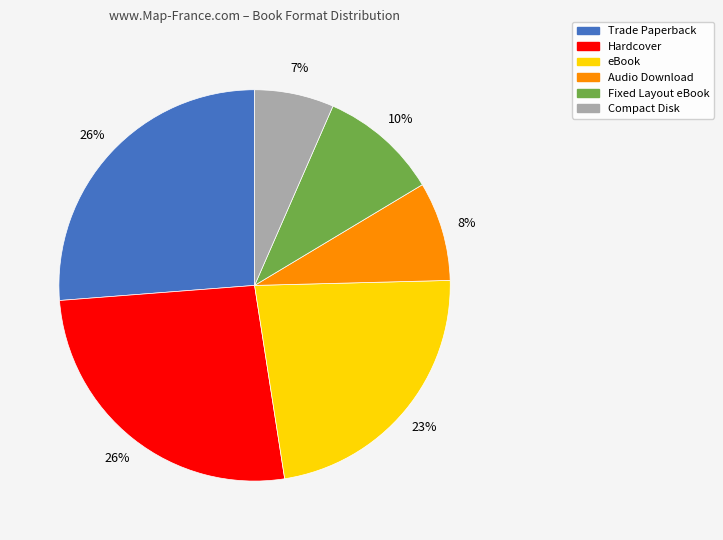

The Trade Paperback slice represents 26% of the pie. True or false?

True